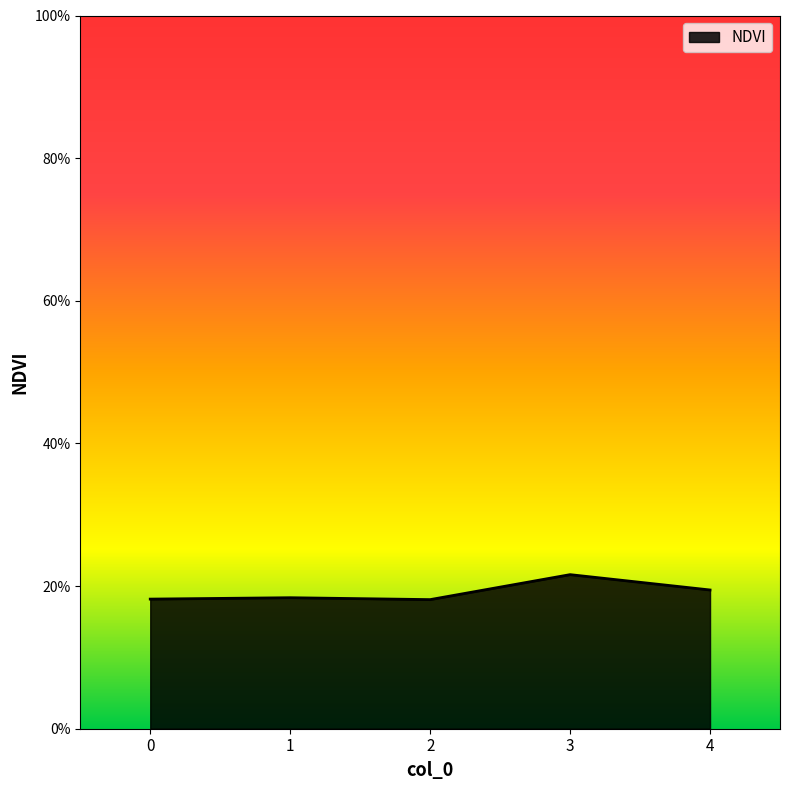

Is this an area chart (filled region under the line)?

Yes